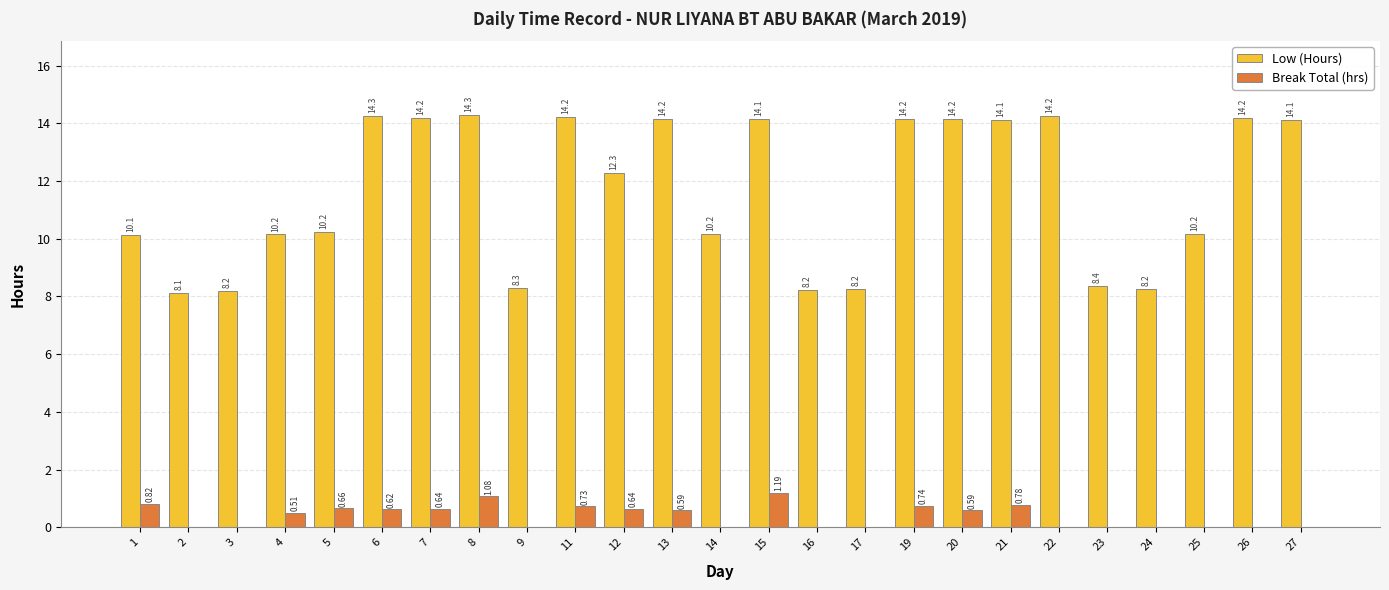

What is the sum of all Low (Hours) values?

291.1